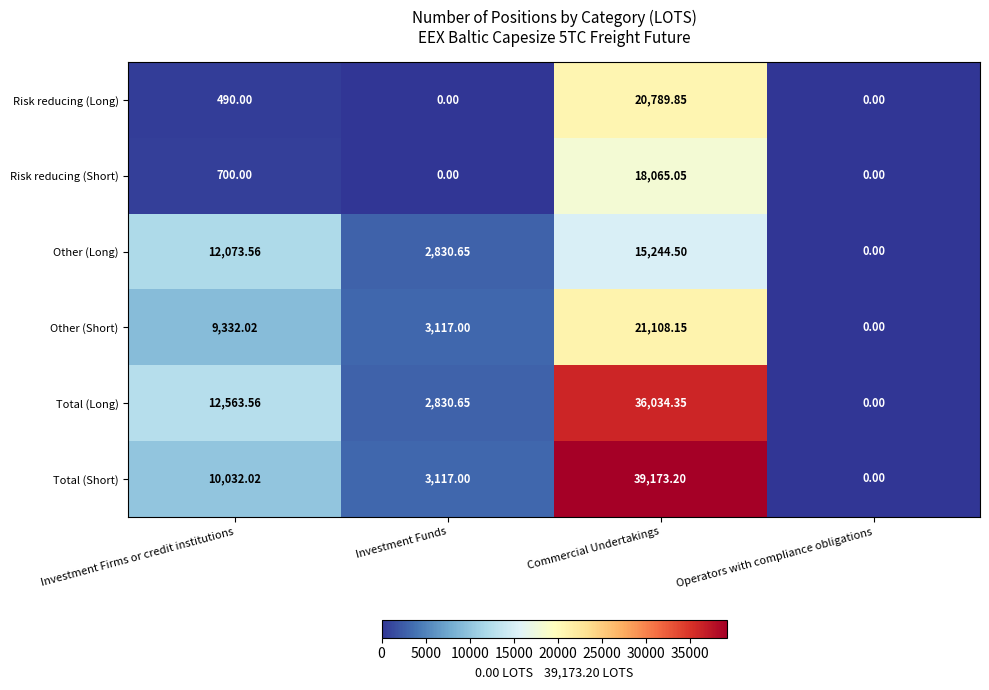

What is the spread (max minus min) of values at Commercial Undertakings?

23928.7